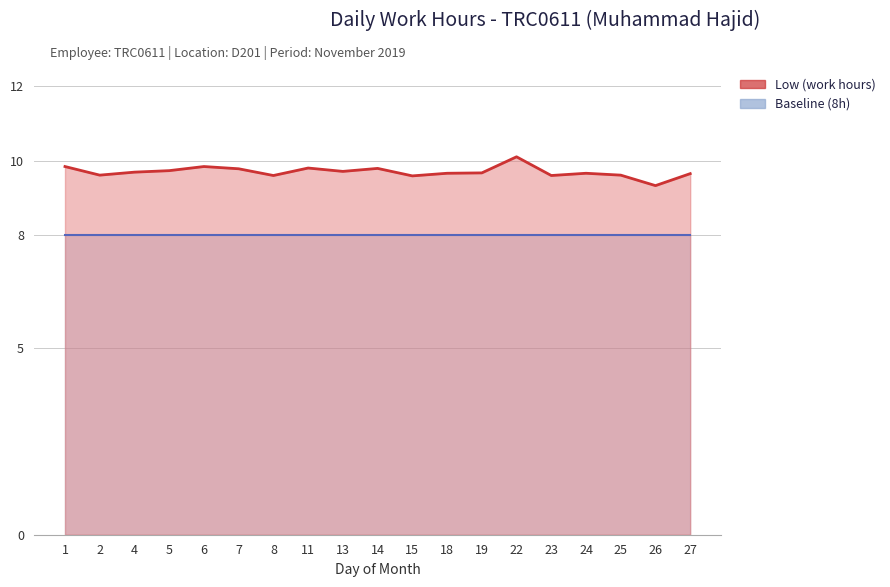

What value does the data have at 14?

9.8